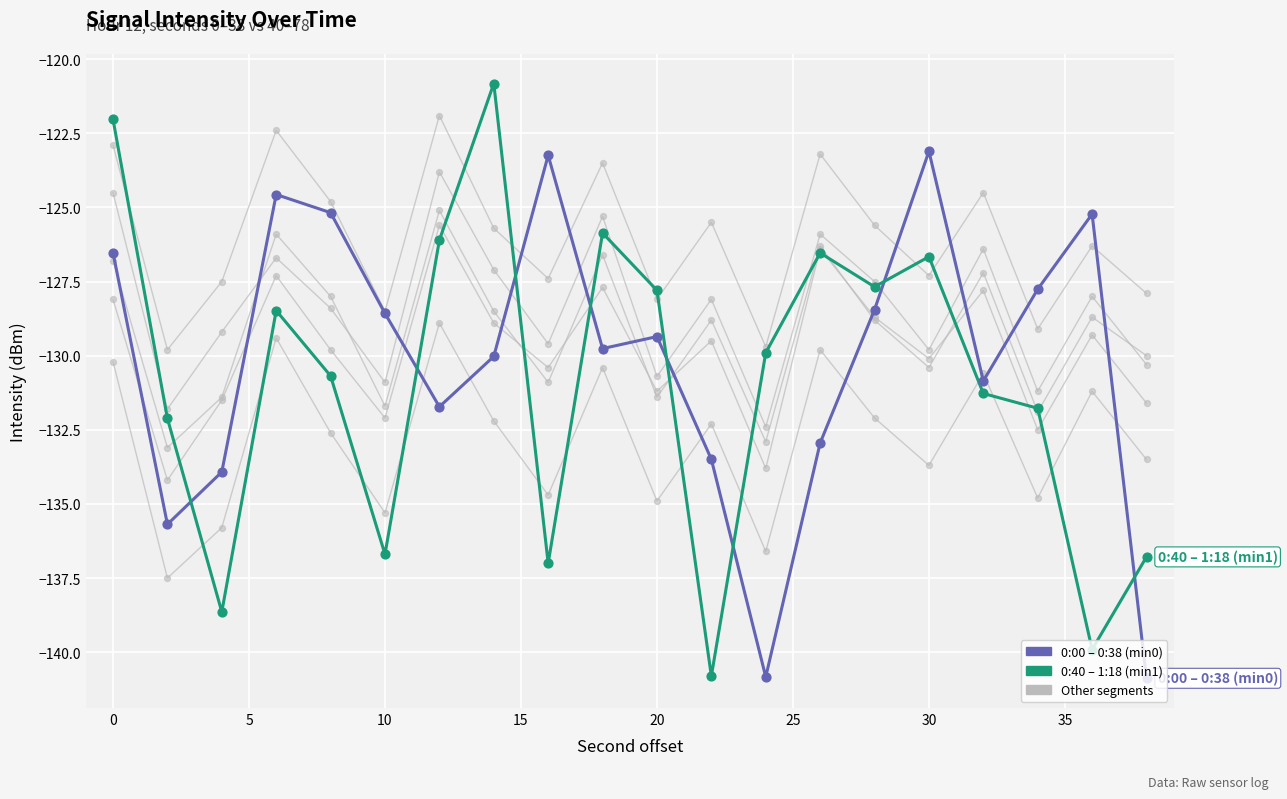

Is the value of 0:00 – 0:38 (min0) at 17 greater than the value of 0:40 – 1:18 (min1) at 13?

No